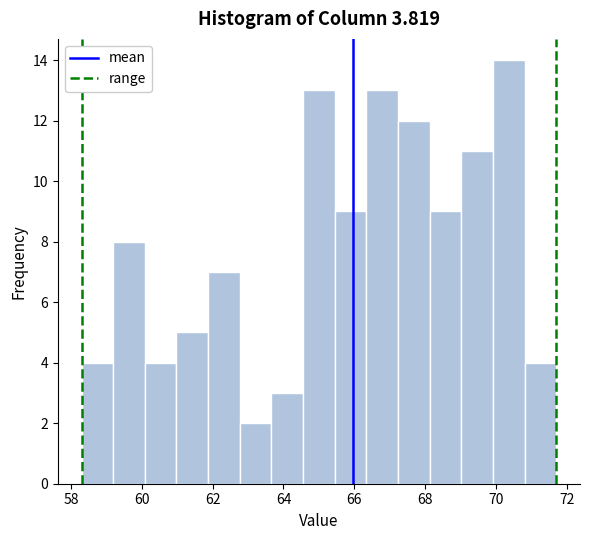

Reading left to right, transcribe this chart: for each bar, give the range it covers on the x-axis and its height. Neither the bar edges nor the heights are printed on the chart, so give them approximately, as read against the axes.

58.4 to 59.2: 4
59.2 to 60.0: 8
60.0 to 61.0: 4
61.0 to 61.8: 5
61.8 to 62.8: 7
62.8 to 63.6: 2
63.6 to 64.6: 3
64.6 to 65.4: 13
65.4 to 66.4: 9
66.4 to 67.2: 13
67.2 to 68.2: 12
68.2 to 69.0: 9
69.0 to 70.0: 11
70.0 to 70.8: 14
70.8 to 71.8: 4